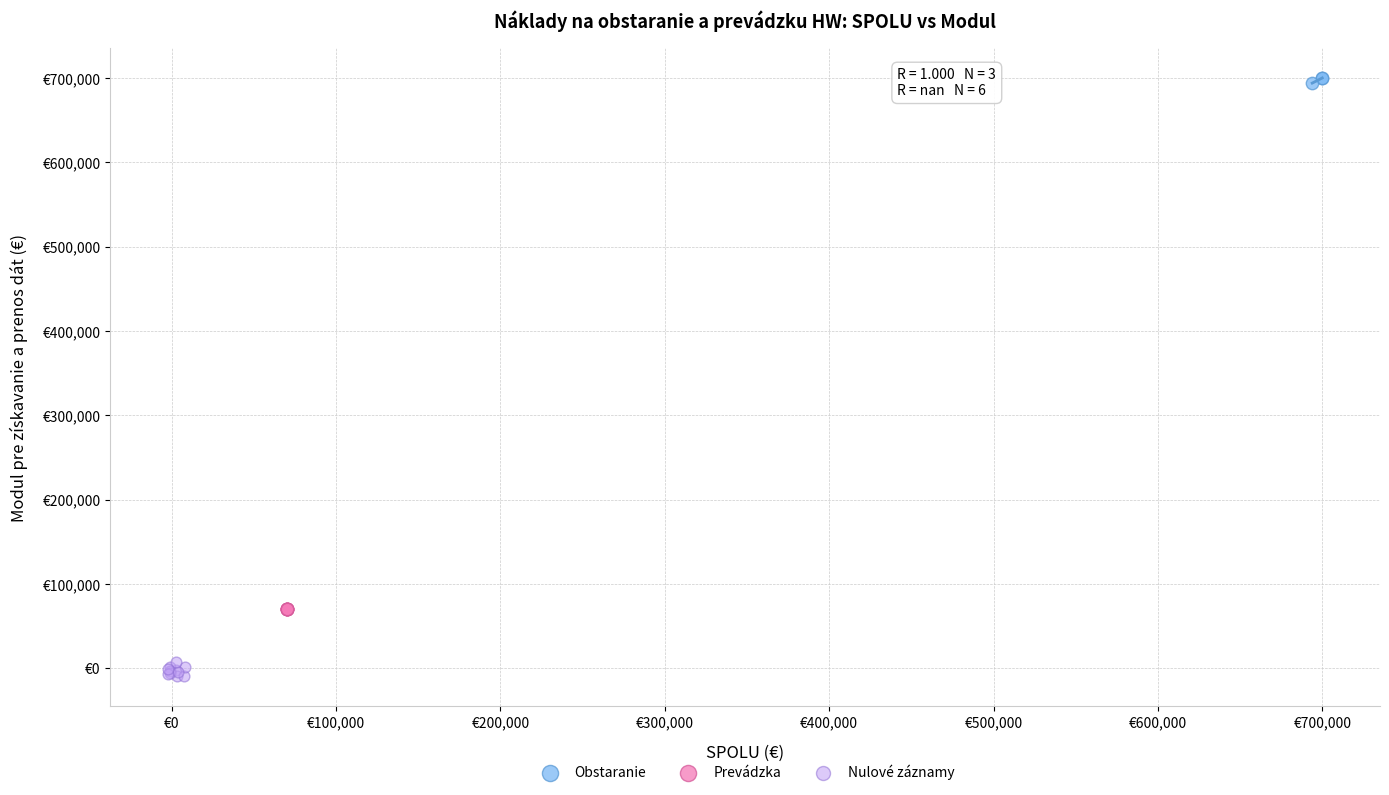

What are all the series names shown in the legend?

Obstaranie, Prevádzka, Nulové záznamy